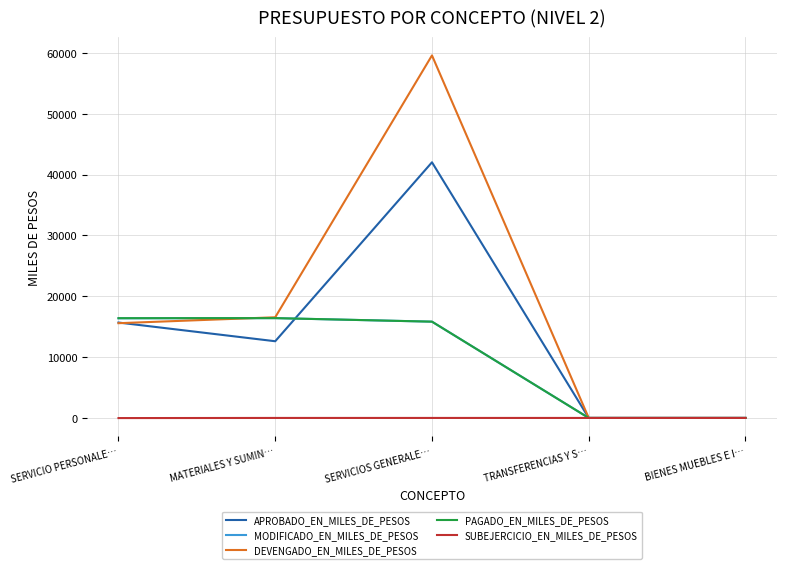

Is this an area chart (filled region under the line)?

No